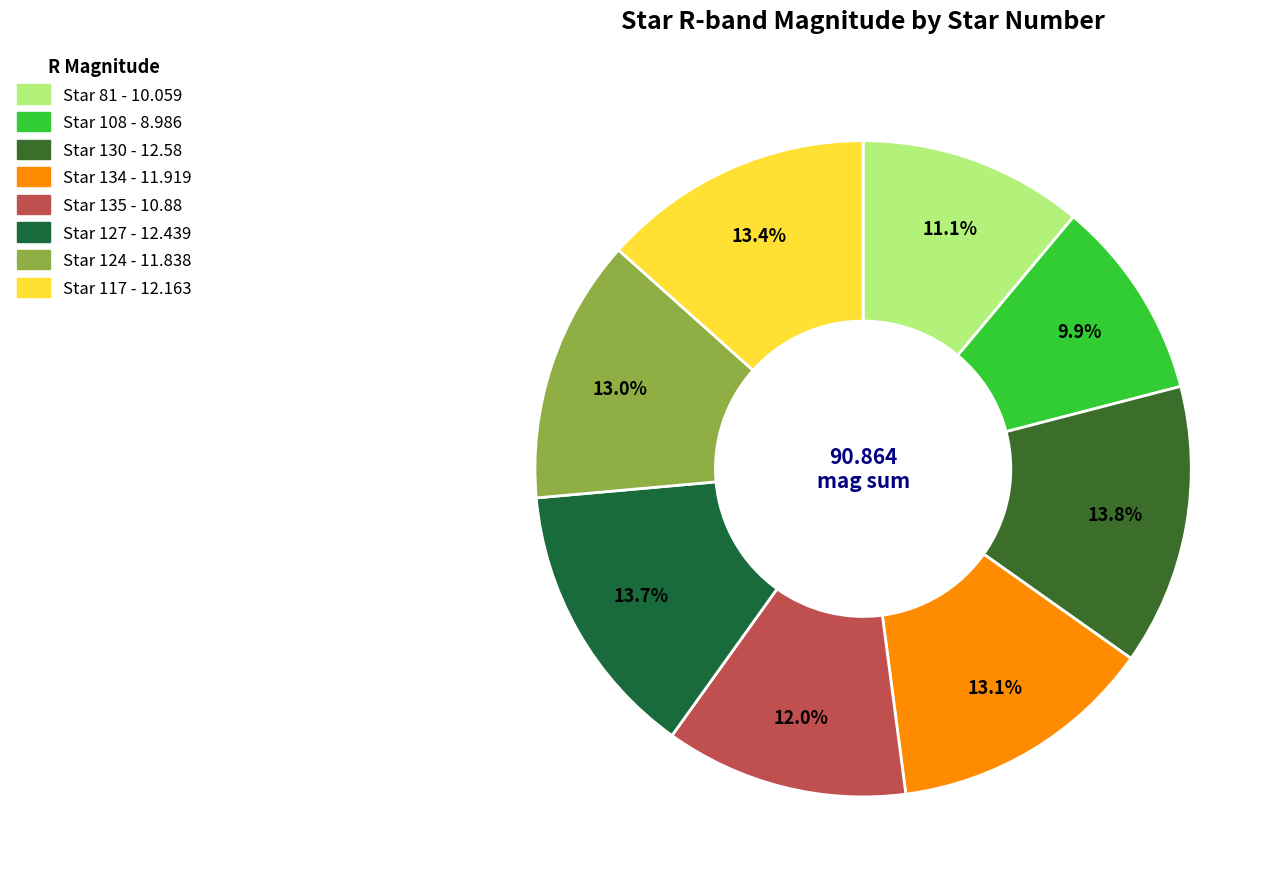

Which category has the biggest portion of the pie?

130